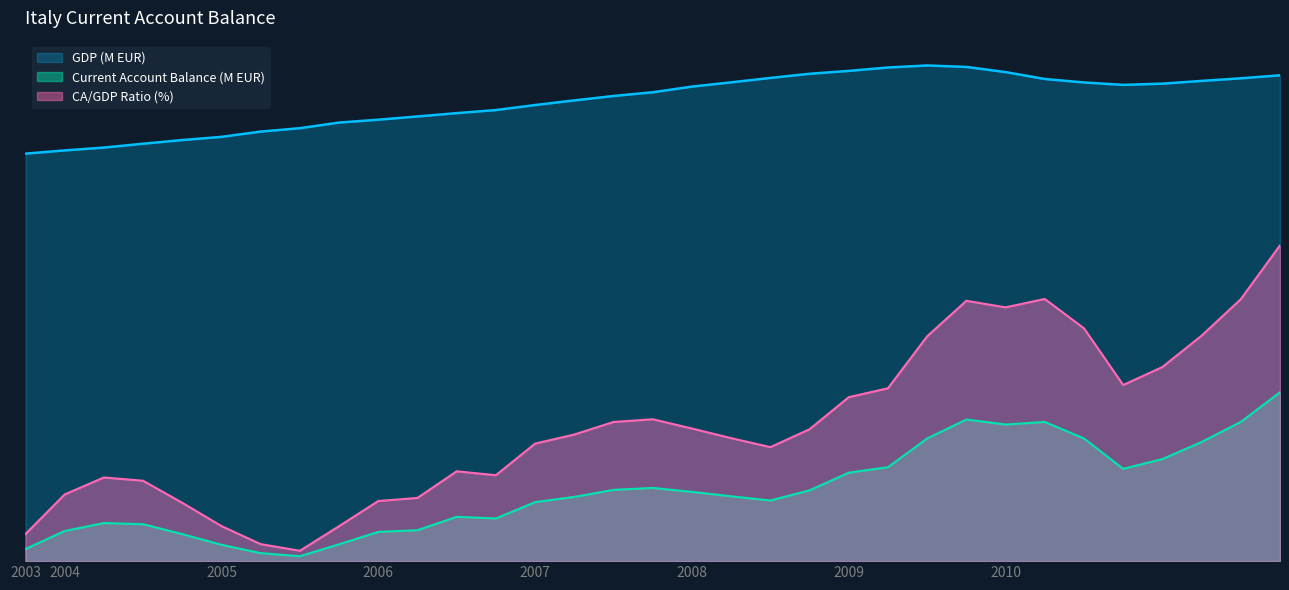

Is it true that GDP (M EUR) equals 15.8 at 2010Q1?

True